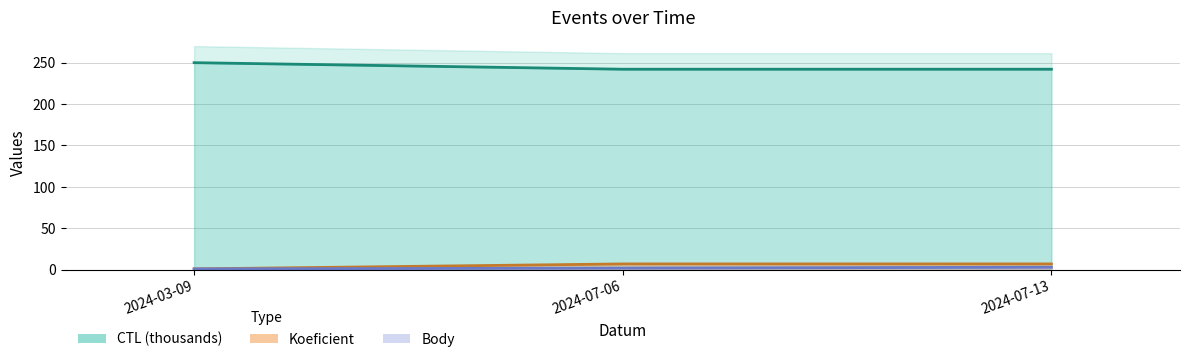

At which label does Body reach its peak?

2024-07-13